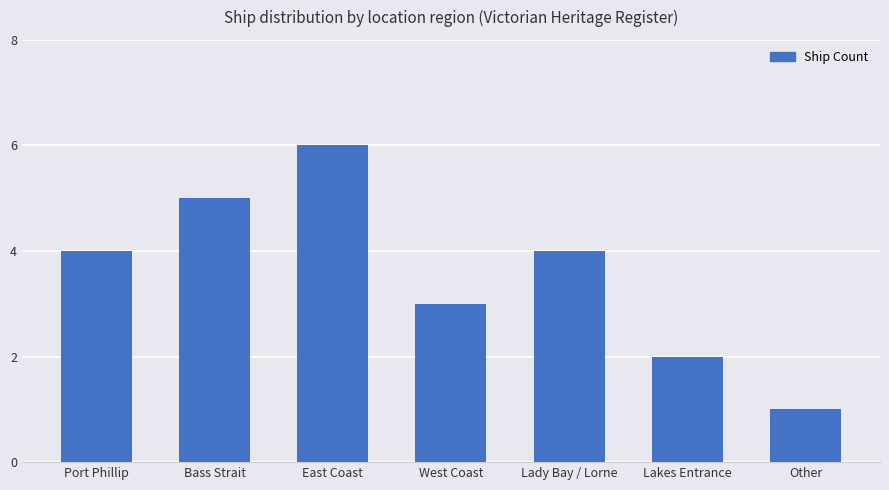

What value does the data have at Lady Bay / Lorne?

4